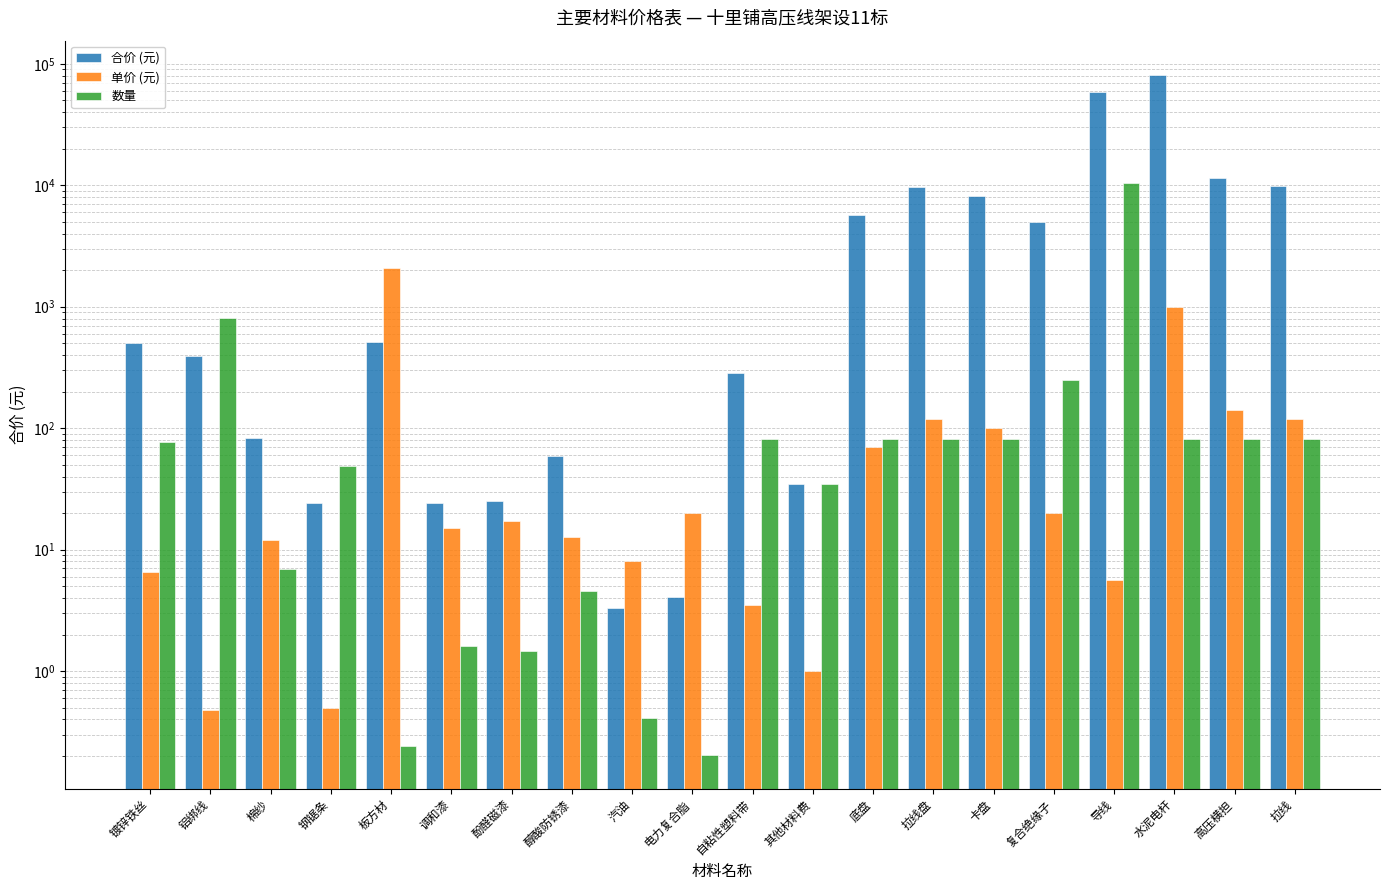

List the series in order of their peak value, highest first.

合价 (元), 数量, 单价 (元)